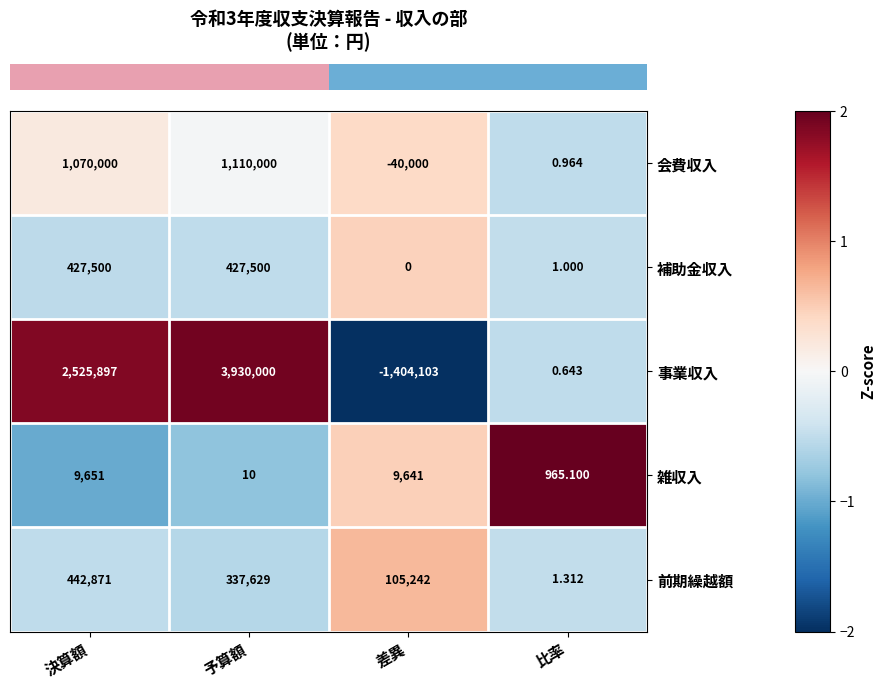

What is the minimum value shown in the chart?

-1404103.0